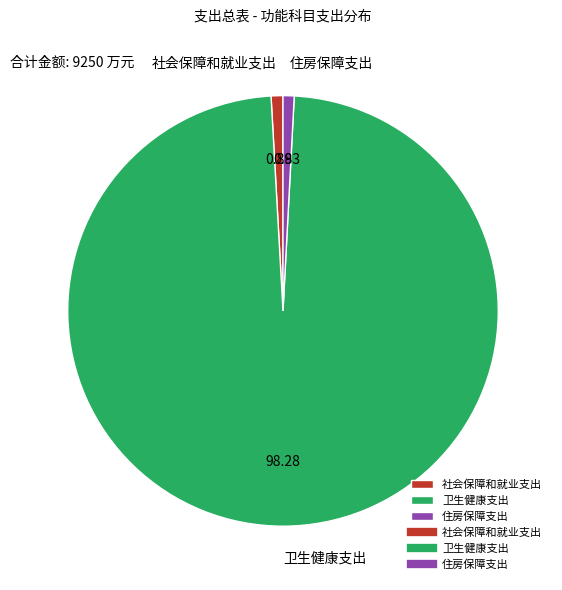

Which has a higher value, 卫生健康支出 or 住房保障支出?

卫生健康支出